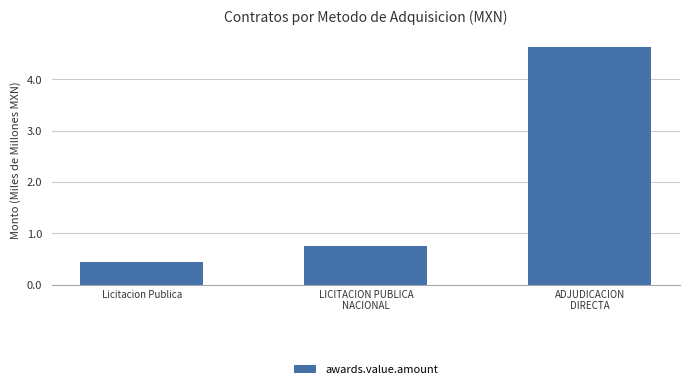

What is the approximate value at ADJUDICACION
DIRECTA?

4.6